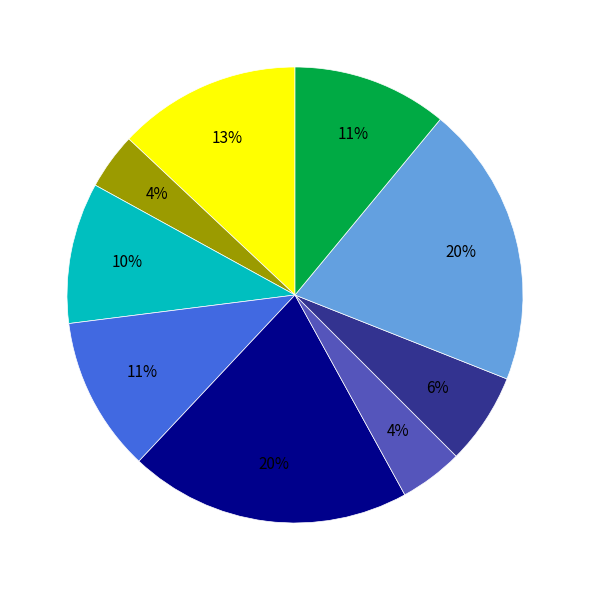

Does any single category account for the majority?

No